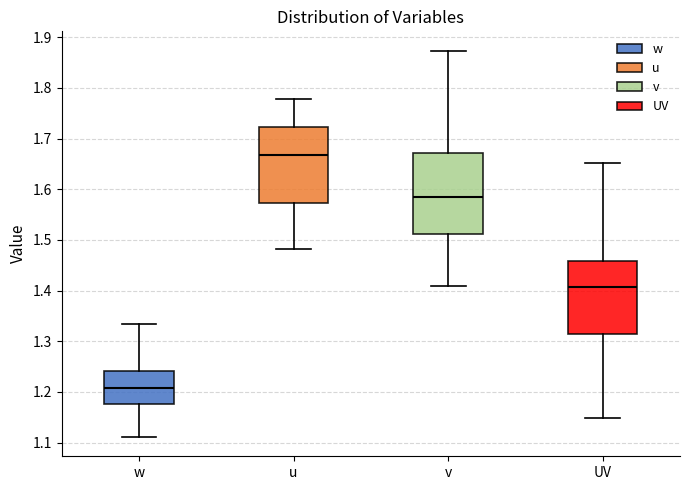

Reading left to right, read every box against the y-axis: the position of its median line, the range the box covers, and the ends of its whiskers. The values are not printed on the chart, so give them approximately, as read against the axis.

w: median 1.21, box 1.18 to 1.24, whiskers 1.11 to 1.33
u: median 1.67, box 1.57 to 1.72, whiskers 1.48 to 1.78
v: median 1.58, box 1.51 to 1.67, whiskers 1.41 to 1.87
UV: median 1.41, box 1.31 to 1.46, whiskers 1.15 to 1.65